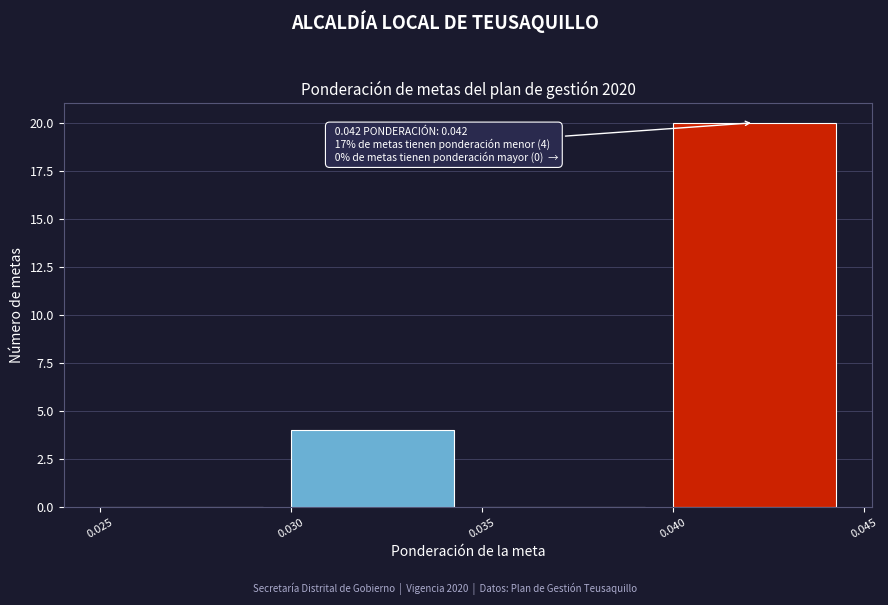

Over which range of the x-axis is the bar tallest?

0.040 to 0.045